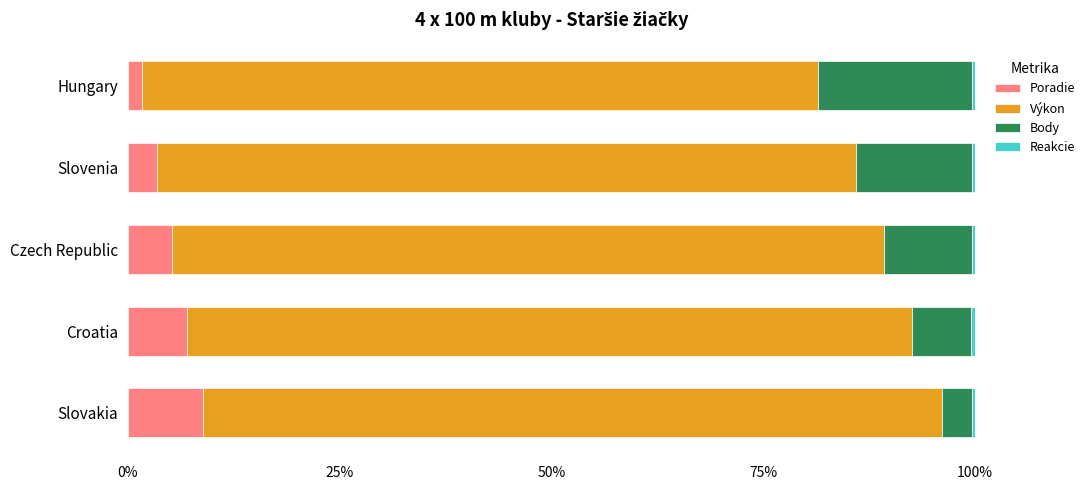

Is it true that Poradie equals 7.0 at Croatia?

True